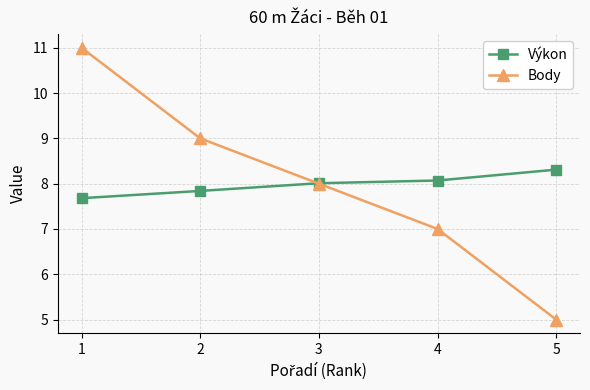

True or false: Výkon has more than 1 points higher than both neighbors.

False